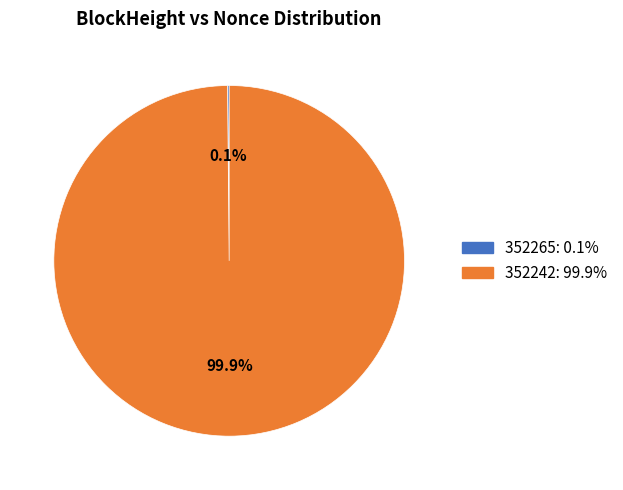

Which slice is the largest?

352242